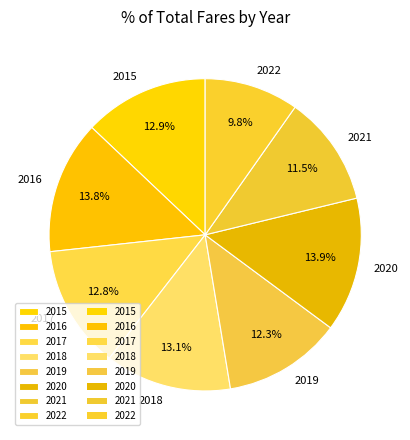

Between 2020 and 2022, which is larger?

2020